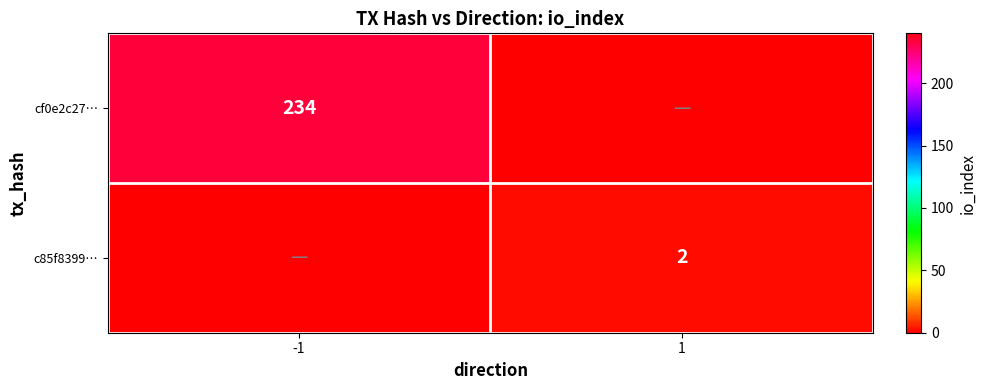

True or false: cf0e2c27… has a value of 234 at -1.

True